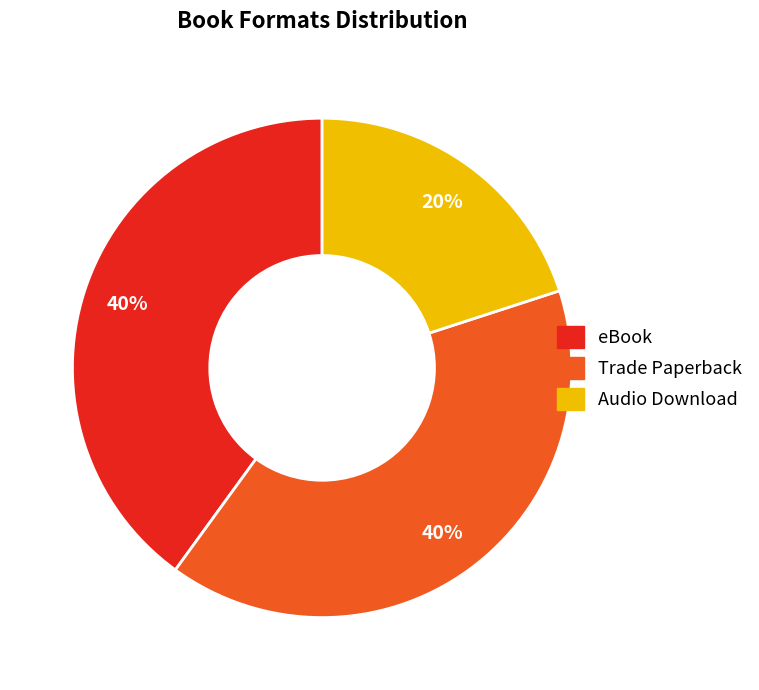

To the nearest percent, what is the difference between the largest and smallest slice percentages?

20%